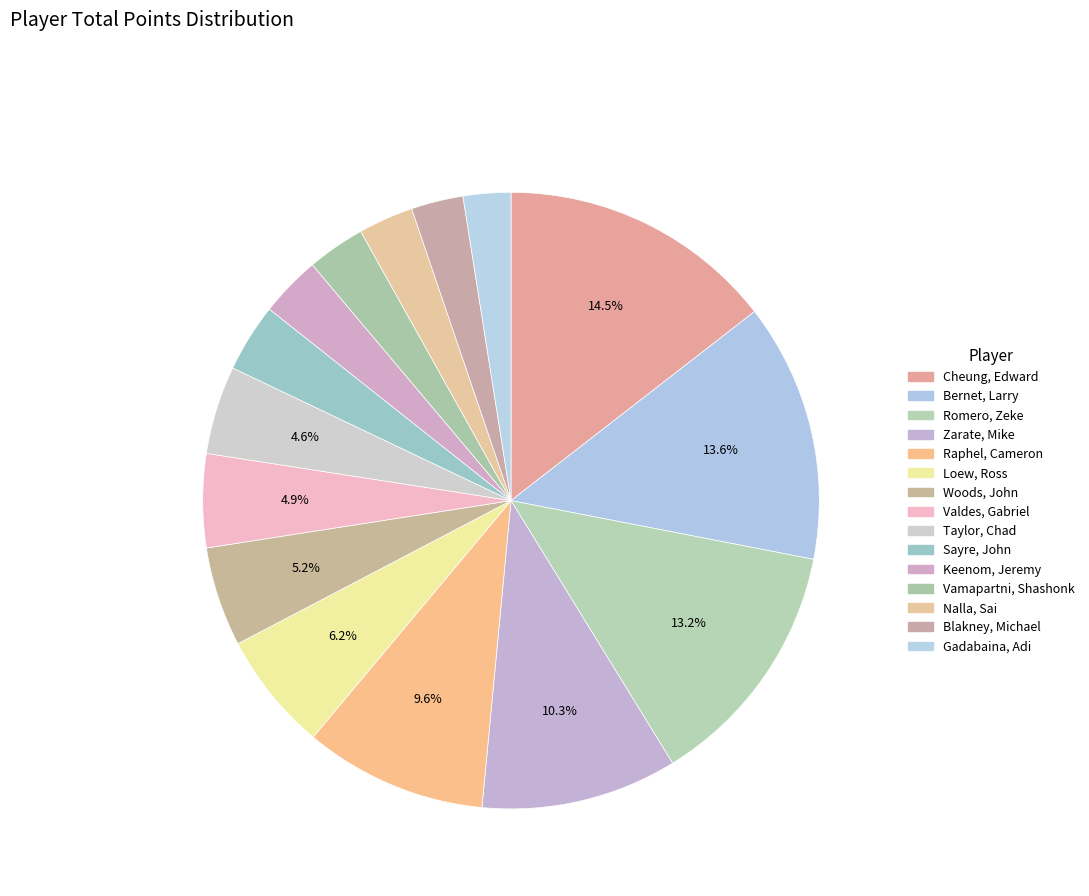

The Sayre, John slice represents 1% of the pie. True or false?

False